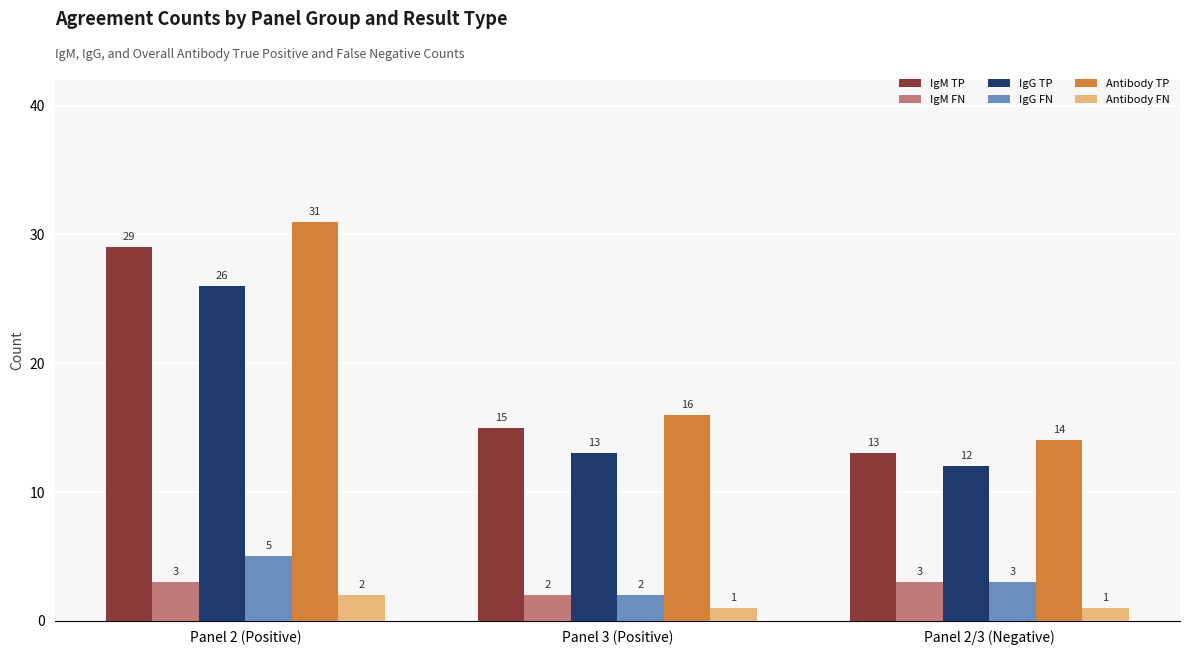

What are all the series names shown in the legend?

IgM TP, IgM FN, IgG TP, IgG FN, Antibody TP, Antibody FN